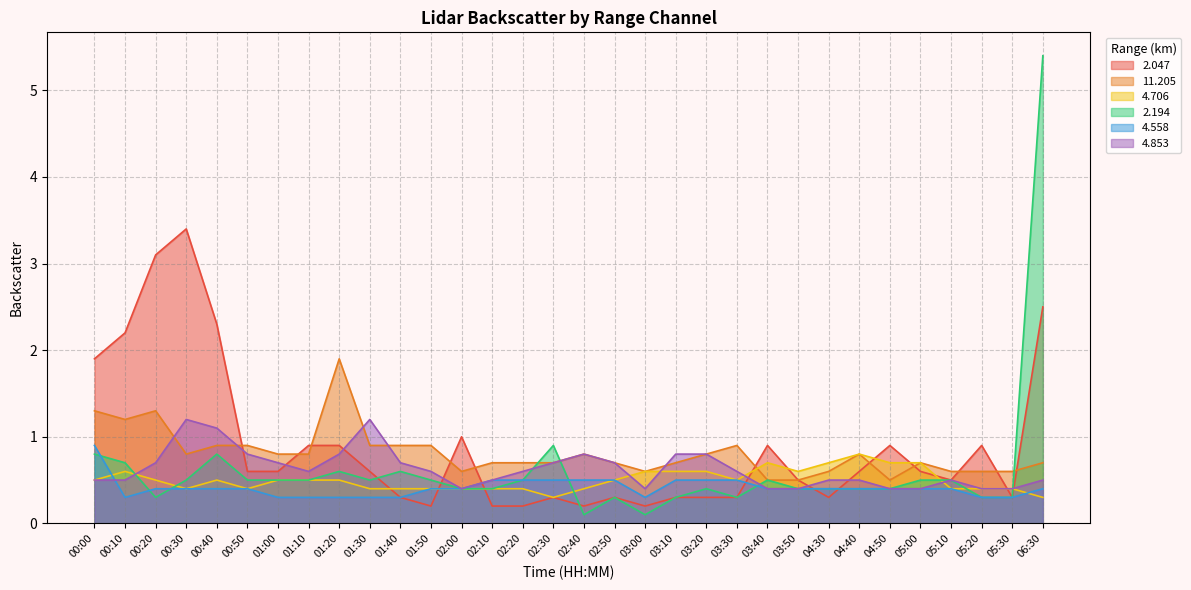

Reading left to right, list all the values displayed in this chart.

2.047: 00:00=1.9	00:10=2.2	00:20=3.1	00:30=3.4	00:40=2.3	00:50=0.6	01:00=0.6	01:10=0.9	01:20=0.9	01:30=0.6	01:40=0.3	01:50=0.2	02:00=1.0	02:10=0.2	02:20=0.2	02:30=0.3	02:40=0.2	02:50=0.3	03:00=0.2	03:10=0.3	03:20=0.3	03:30=0.3	03:40=0.9	03:50=0.5	04:30=0.3	04:40=0.6	04:50=0.9	05:00=0.6	05:10=0.5	05:20=0.9	05:30=0.3	06:30=2.5
11.205: 00:00=1.3	00:10=1.2	00:20=1.3	00:30=0.8	00:40=0.9	00:50=0.9	01:00=0.8	01:10=0.8	01:20=1.9	01:30=0.9	01:40=0.9	01:50=0.9	02:00=0.6	02:10=0.7	02:20=0.7	02:30=0.7	02:40=0.8	02:50=0.7	03:00=0.6	03:10=0.7	03:20=0.8	03:30=0.9	03:40=0.5	03:50=0.5	04:30=0.6	04:40=0.8	04:50=0.5	05:00=0.7	05:10=0.6	05:20=0.6	05:30=0.6	06:30=0.7
4.706: 00:00=0.5	00:10=0.6	00:20=0.5	00:30=0.4	00:40=0.5	00:50=0.4	01:00=0.5	01:10=0.5	01:20=0.5	01:30=0.4	01:40=0.4	01:50=0.4	02:00=0.4	02:10=0.4	02:20=0.4	02:30=0.3	02:40=0.4	02:50=0.5	03:00=0.6	03:10=0.6	03:20=0.6	03:30=0.5	03:40=0.7	03:50=0.6	04:30=0.7	04:40=0.8	04:50=0.7	05:00=0.7	05:10=0.4	05:20=0.4	05:30=0.4	06:30=0.3
2.194: 00:00=0.8	00:10=0.7	00:20=0.3	00:30=0.5	00:40=0.8	00:50=0.5	01:00=0.5	01:10=0.5	01:20=0.6	01:30=0.5	01:40=0.6	01:50=0.5	02:00=0.4	02:10=0.4	02:20=0.5	02:30=0.9	02:40=0.1	02:50=0.3	03:00=0.1	03:10=0.3	03:20=0.4	03:30=0.3	03:40=0.5	03:50=0.4	04:30=0.4	04:40=0.4	04:50=0.4	05:00=0.5	05:10=0.5	05:20=0.3	05:30=0.3	06:30=5.4
4.558: 00:00=0.9	00:10=0.3	00:20=0.4	00:30=0.4	00:40=0.4	00:50=0.4	01:00=0.3	01:10=0.3	01:20=0.3	01:30=0.3	01:40=0.3	01:50=0.4	02:00=0.4	02:10=0.5	02:20=0.5	02:30=0.5	02:40=0.5	02:50=0.5	03:00=0.3	03:10=0.5	03:20=0.5	03:30=0.5	03:40=0.4	03:50=0.4	04:30=0.4	04:40=0.4	04:50=0.4	05:00=0.4	05:10=0.4	05:20=0.3	05:30=0.3	06:30=0.4
4.853: 00:00=0.5	00:10=0.5	00:20=0.7	00:30=1.2	00:40=1.1	00:50=0.8	01:00=0.7	01:10=0.6	01:20=0.8	01:30=1.2	01:40=0.7	01:50=0.6	02:00=0.4	02:10=0.5	02:20=0.6	02:30=0.7	02:40=0.8	02:50=0.7	03:00=0.4	03:10=0.8	03:20=0.8	03:30=0.6	03:40=0.4	03:50=0.4	04:30=0.5	04:40=0.5	04:50=0.4	05:00=0.4	05:10=0.5	05:20=0.4	05:30=0.4	06:30=0.5